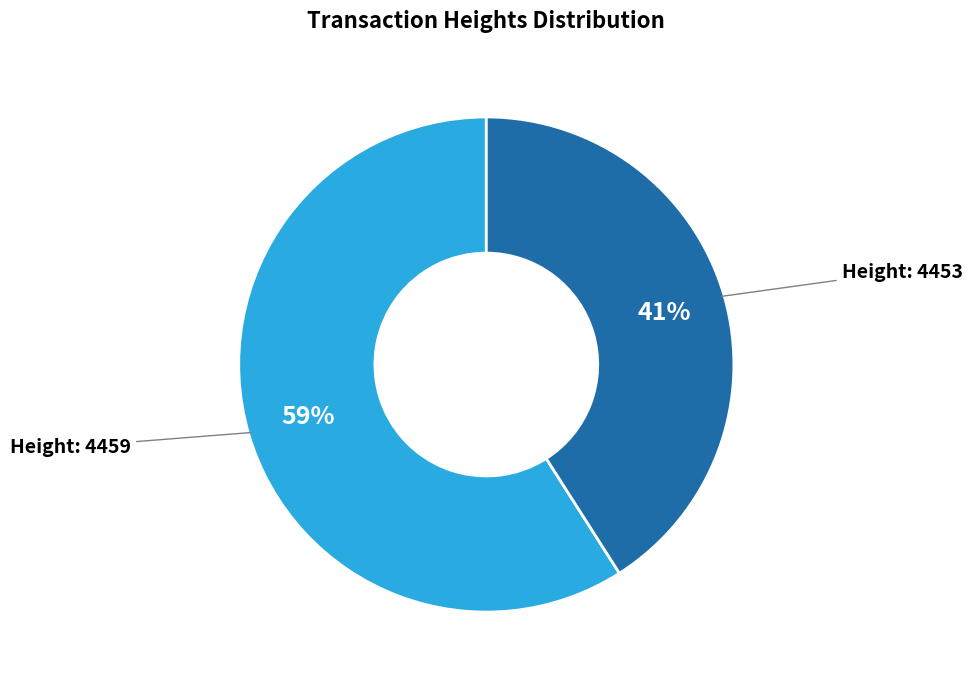

Is there a majority slice in this chart?

Yes